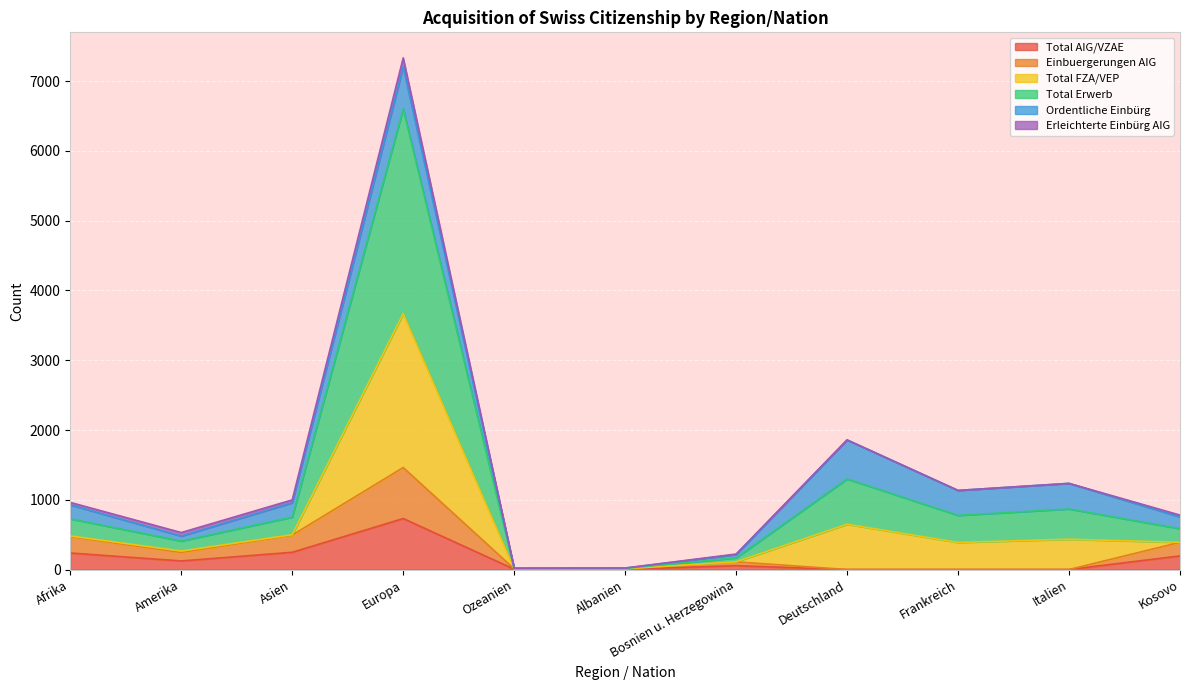

At which label does Total AIG/VZAE reach its peak?

Europa